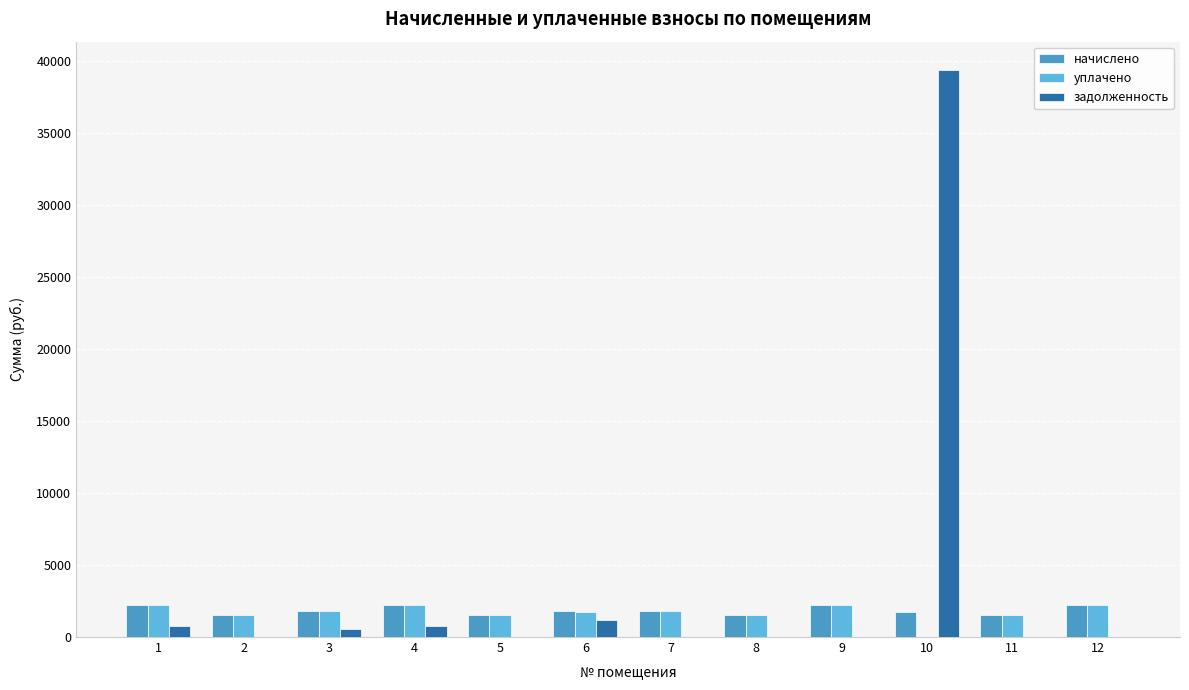

How many distinct data groups are displayed?

3